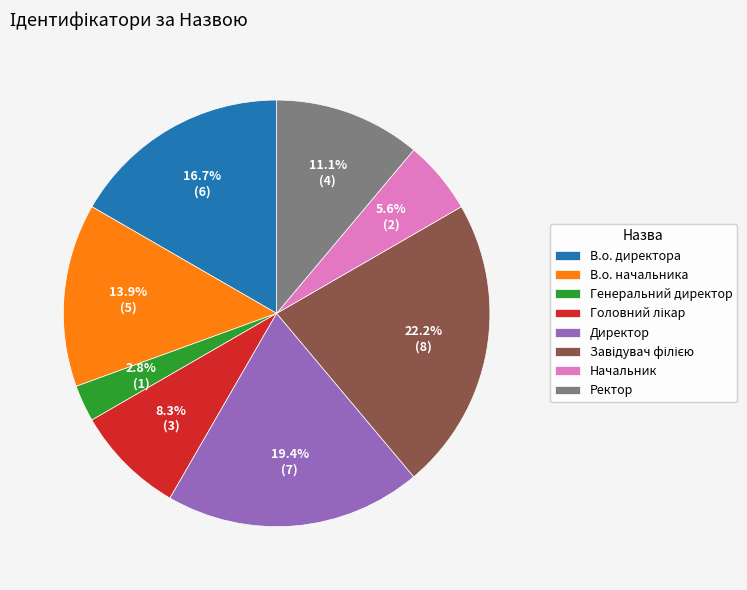

To the nearest percent, what percentage of the pie is Начальник?

6%